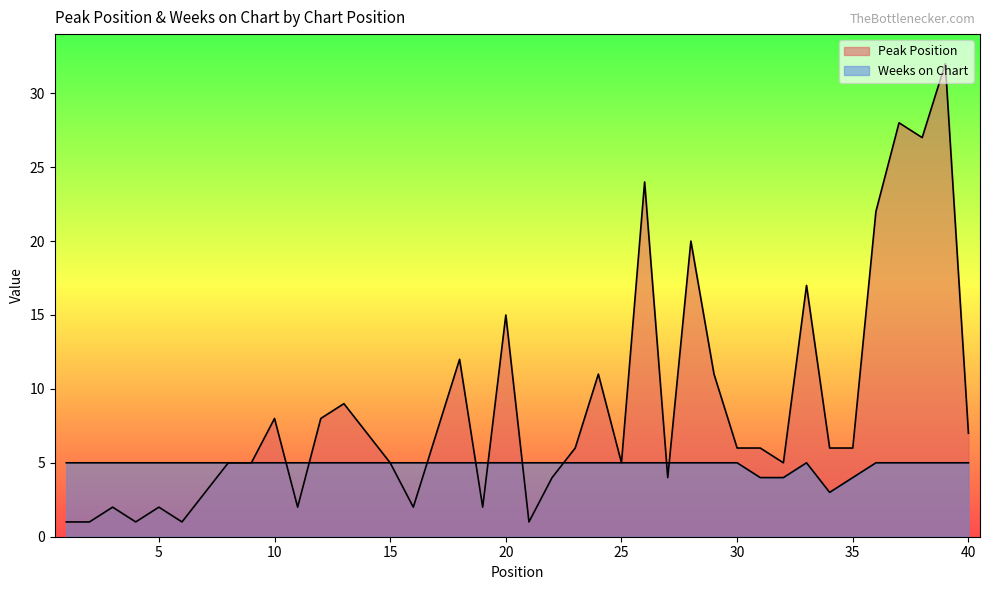

Which has a higher value, 5 or 12?

12